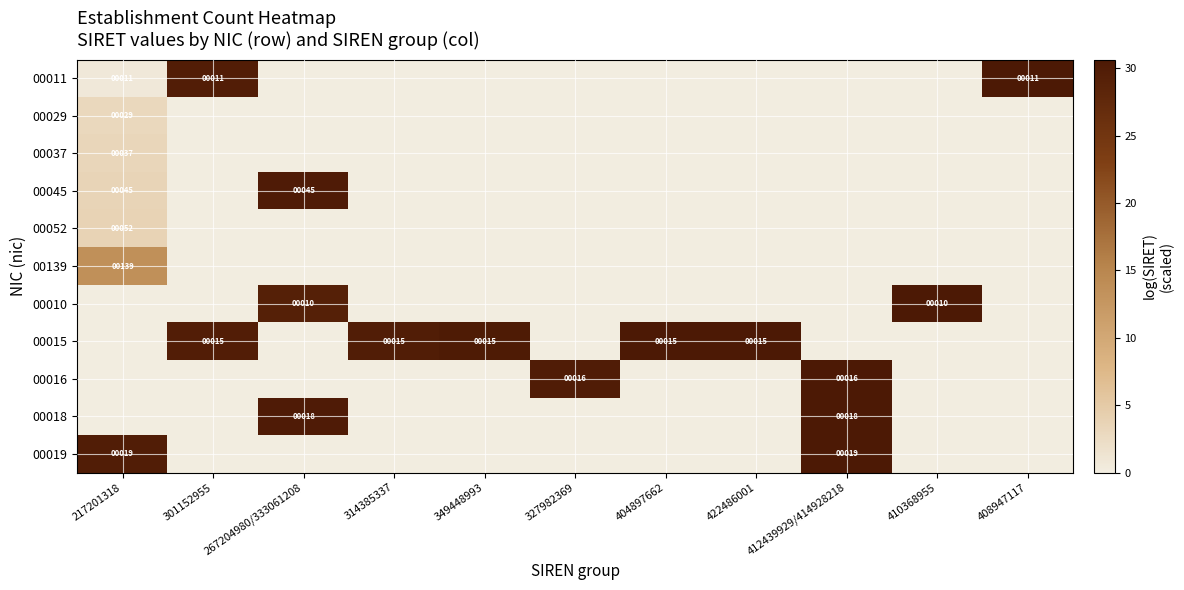

The 00019 series shows 19 at 217201318. True or false?

True